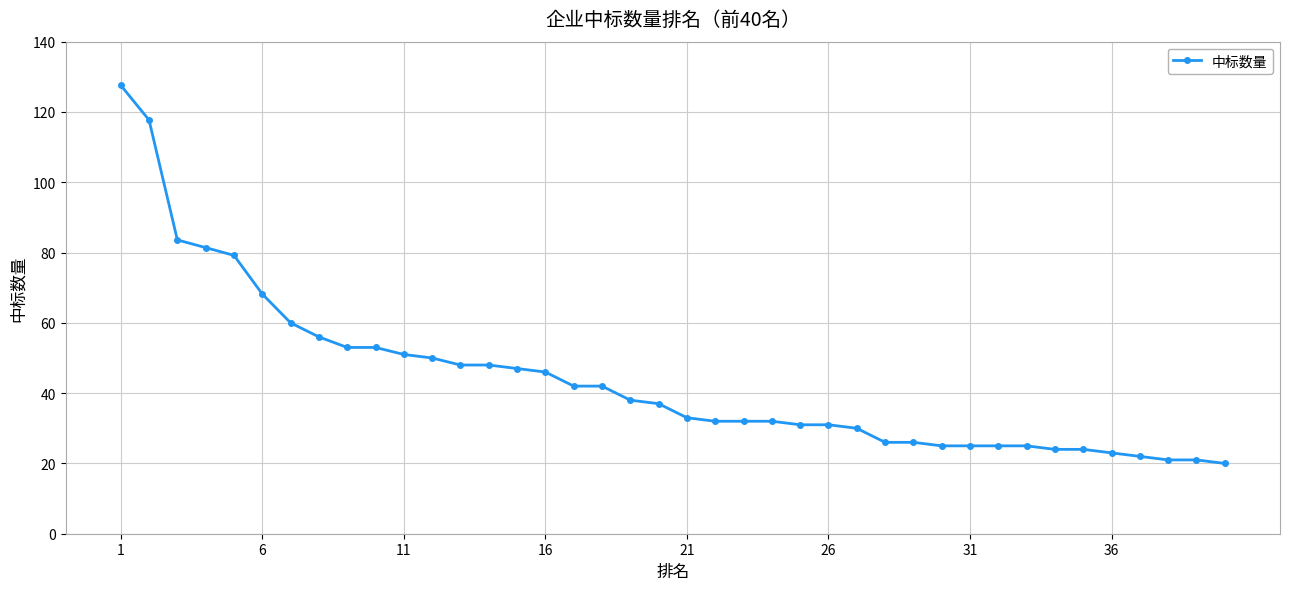

What is the minimum value shown in the chart?

20.0